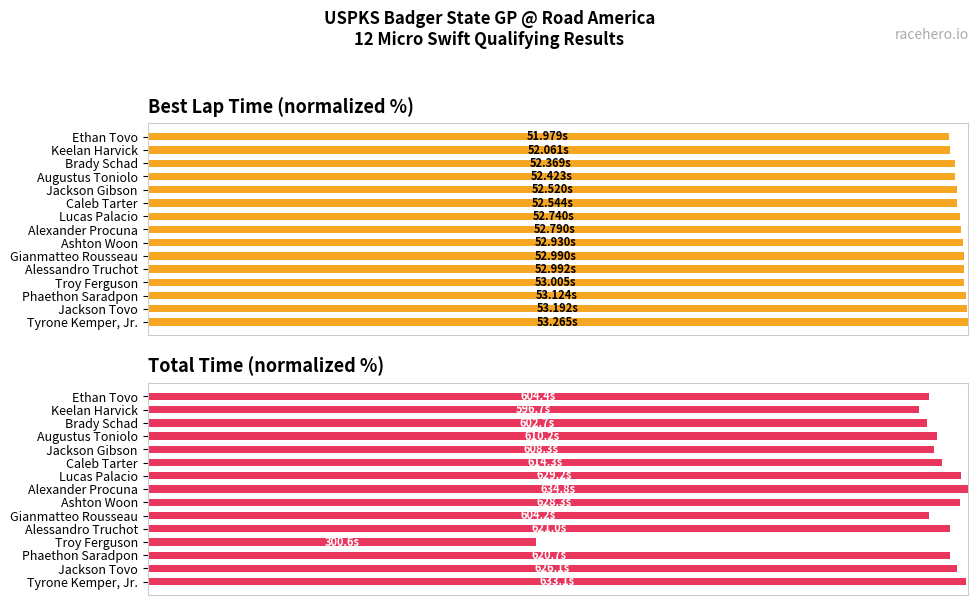

Does the chart contain any negative values?

No